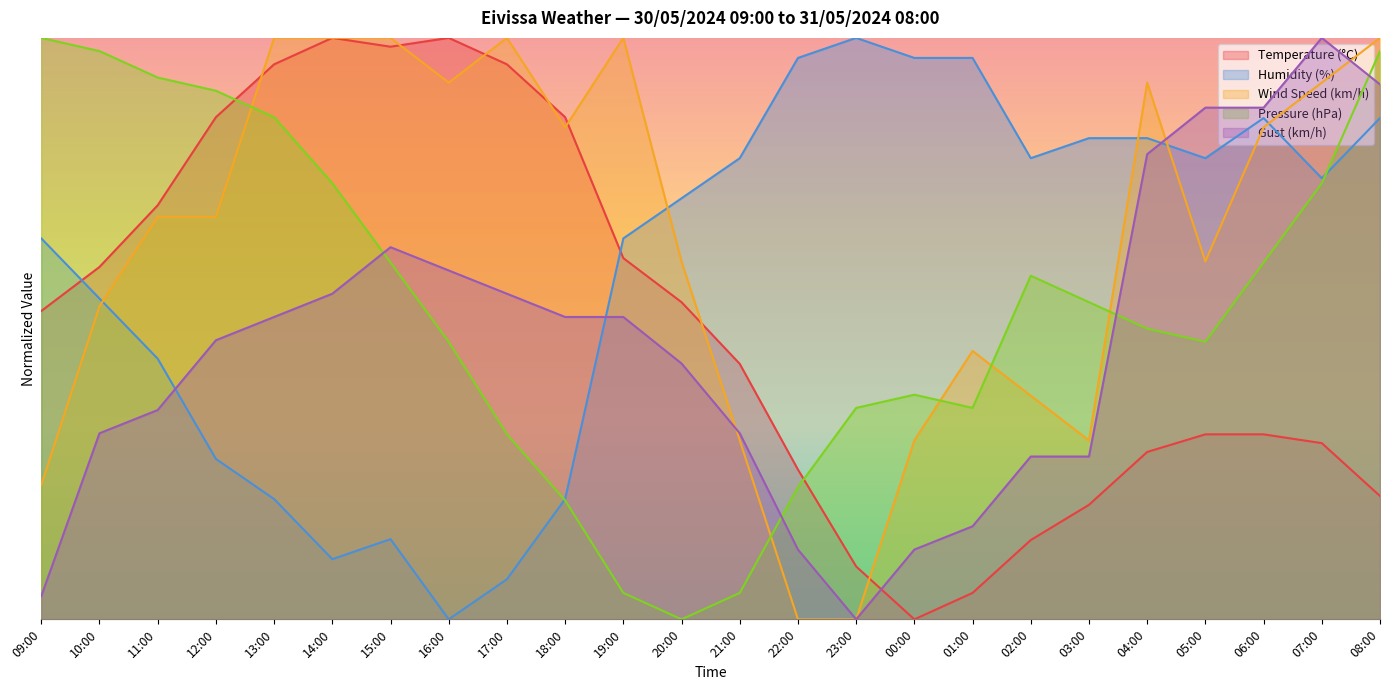

What are all the series names shown in the legend?

Temperature (°C), Humidity (%), Wind Speed (km/h), Pressure (hPa), Gust (km/h)